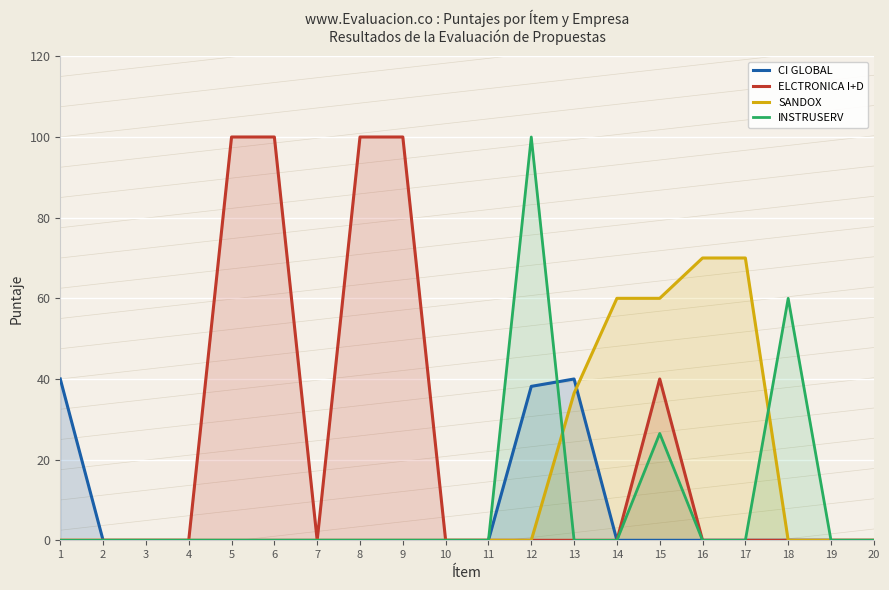

How many intersections are there between CI GLOBAL and INSTRUSERV?

1